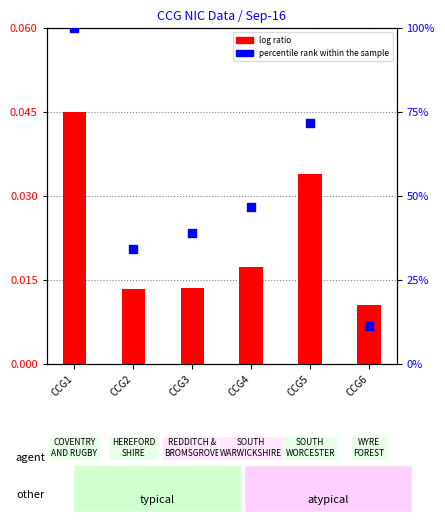

Which series reaches the maximum Y coordinate?

percentile rank within the sample